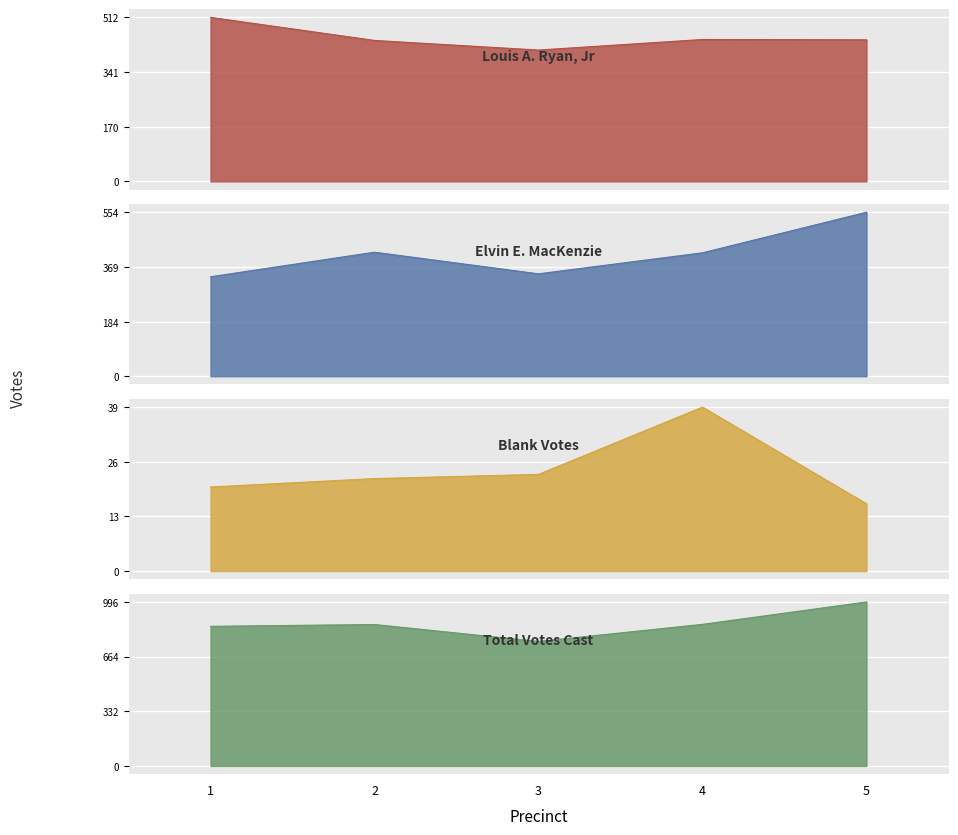

True or false: Blank Votes and Louis A. Ryan, Jr intersect in this chart.

False